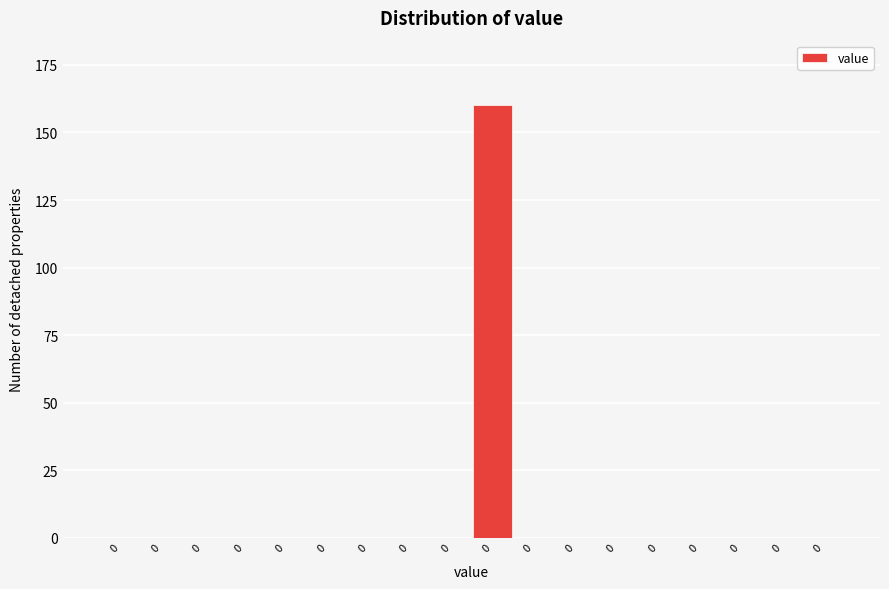

How many series are shown in this chart?

1